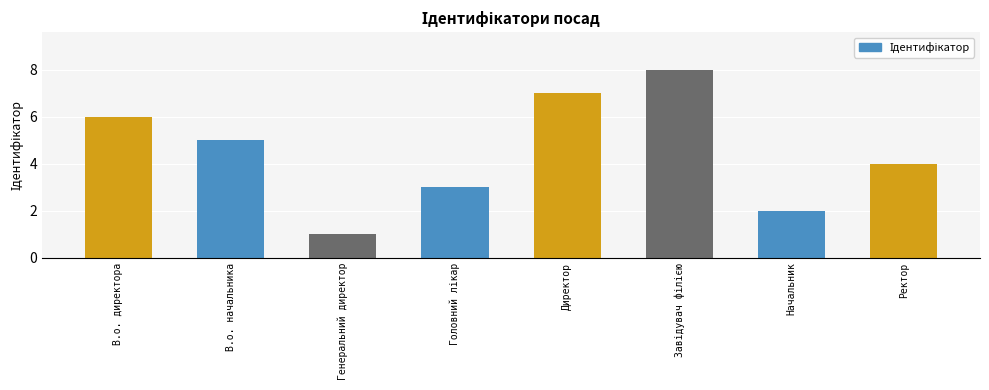

Are the bars grouped side by side (vs. stacked)?

No